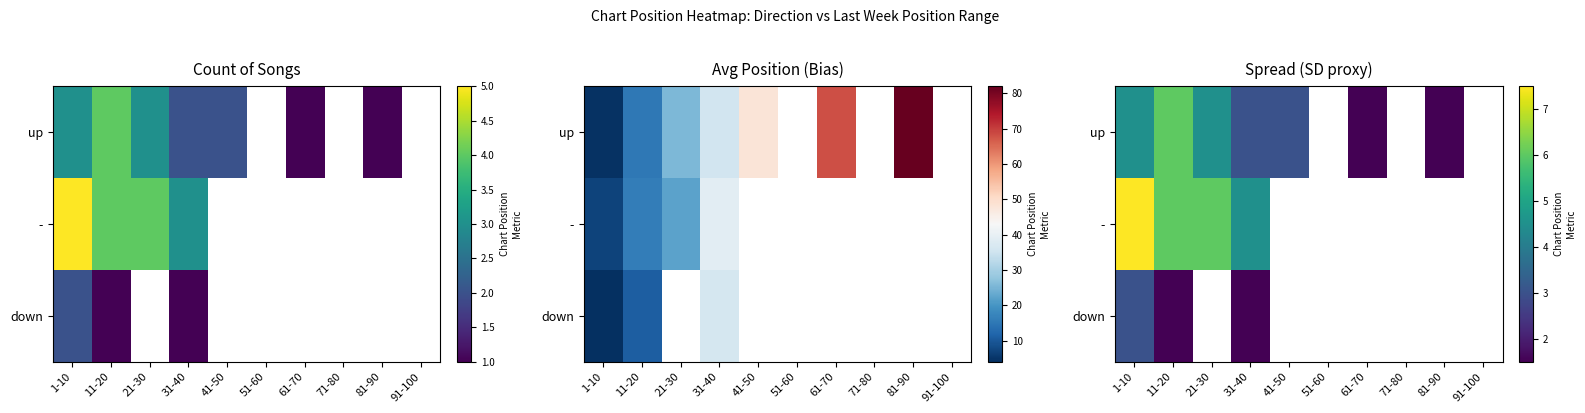

Which category has the lowest value in the up series?

61-70